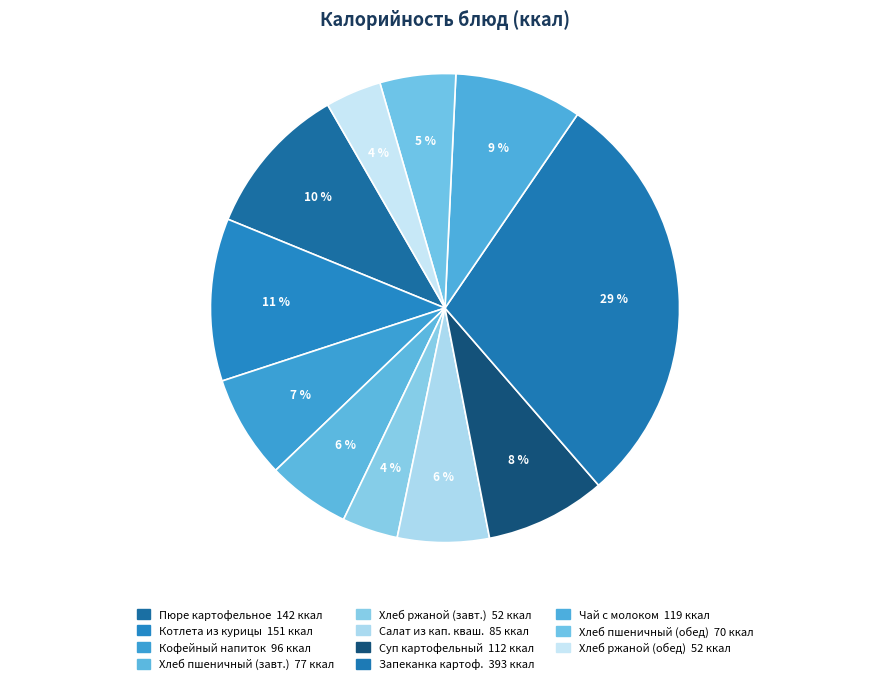

Count the number of slices in the pie.

11